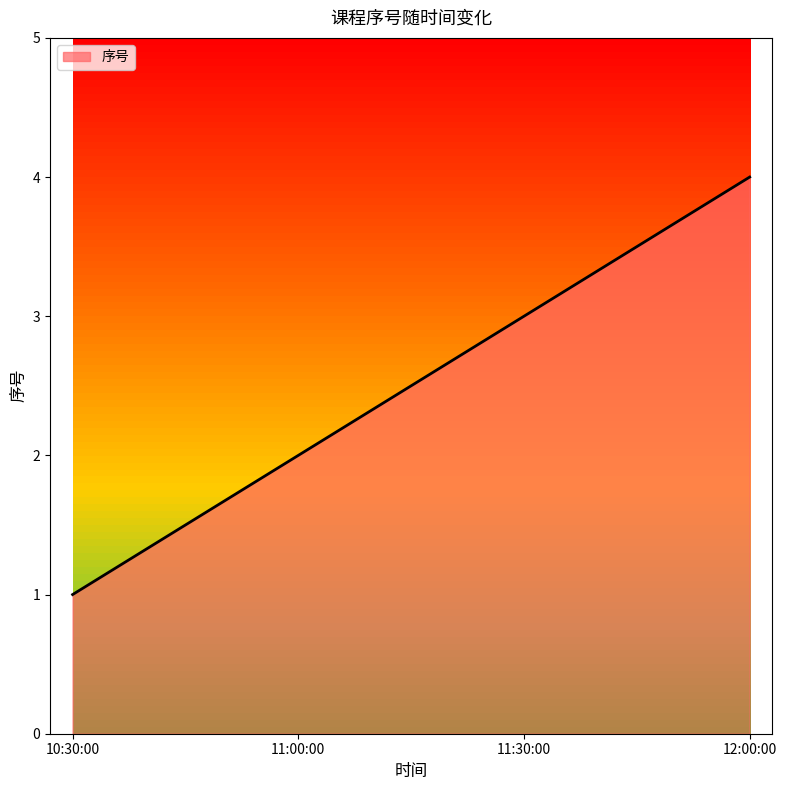

How many categories are shown in the chart?

4